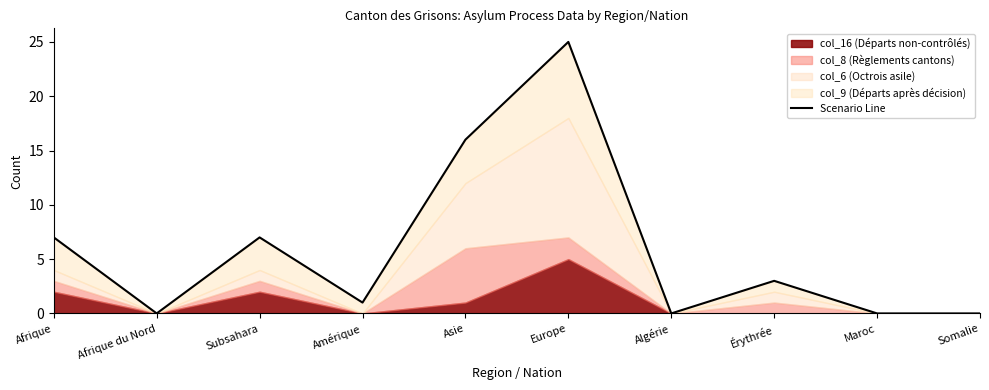

List the labels in order of value, smallest first.

Afrique du Nord, Algérie, Maroc, Somalie, Amérique, Érythrée, Afrique, Subsahara, Asie, Europe